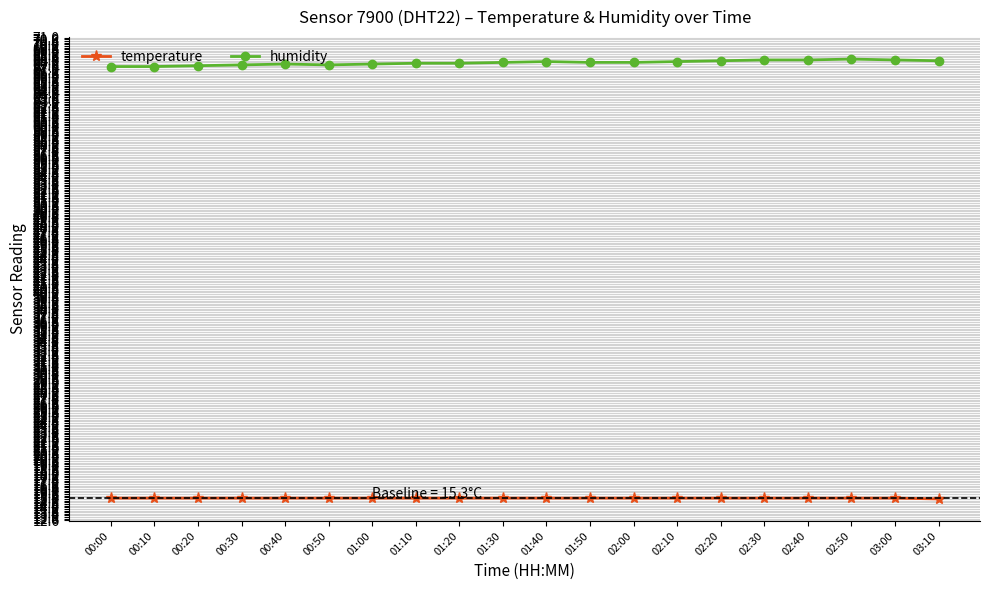

True or false: temperature and humidity cross at least once.

False